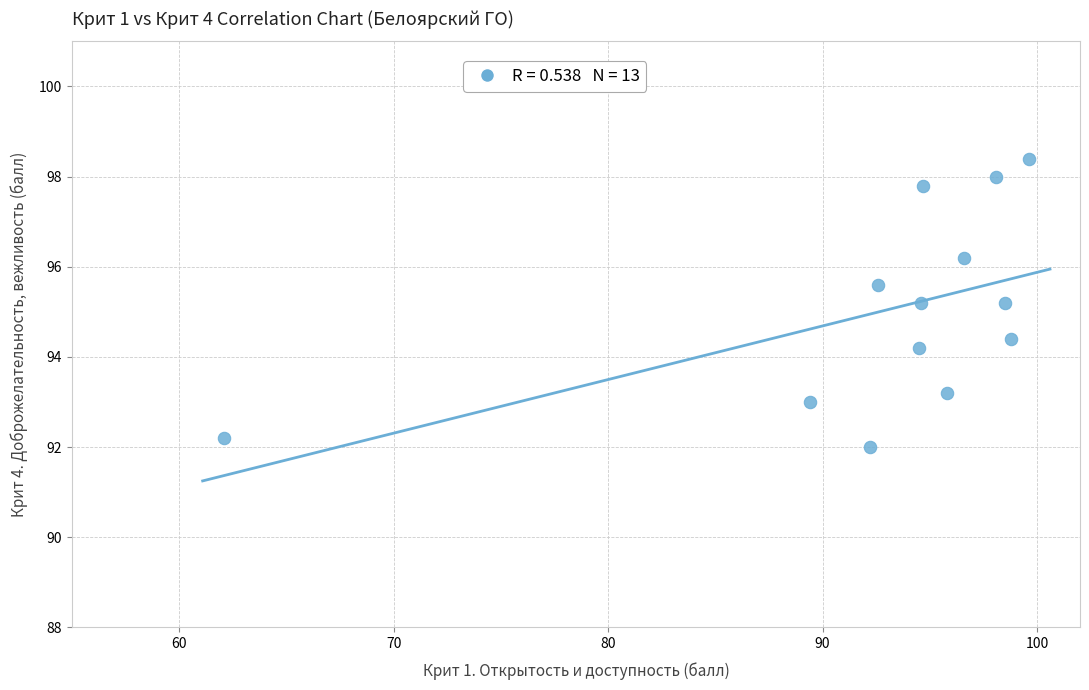

What is the range of Y values (max minus min)?

6.4